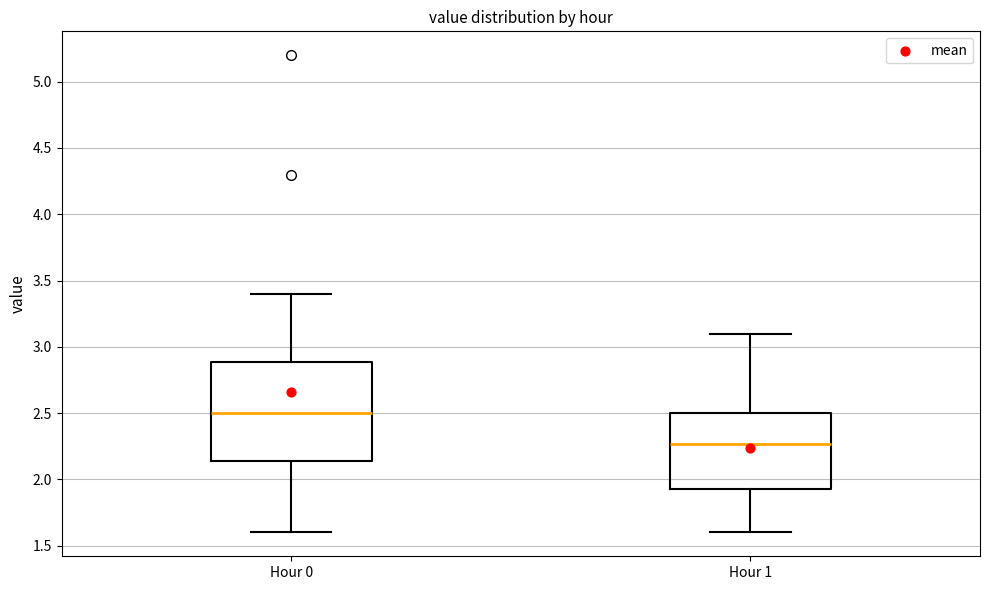

Comparing the boxes themselves (not the whiskers), which one is the tallest?

Hour 0